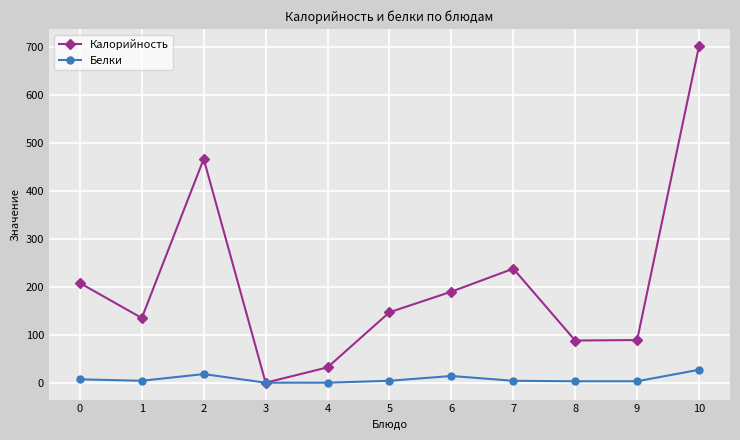

Which series has the widest spread of values?

Калорийность